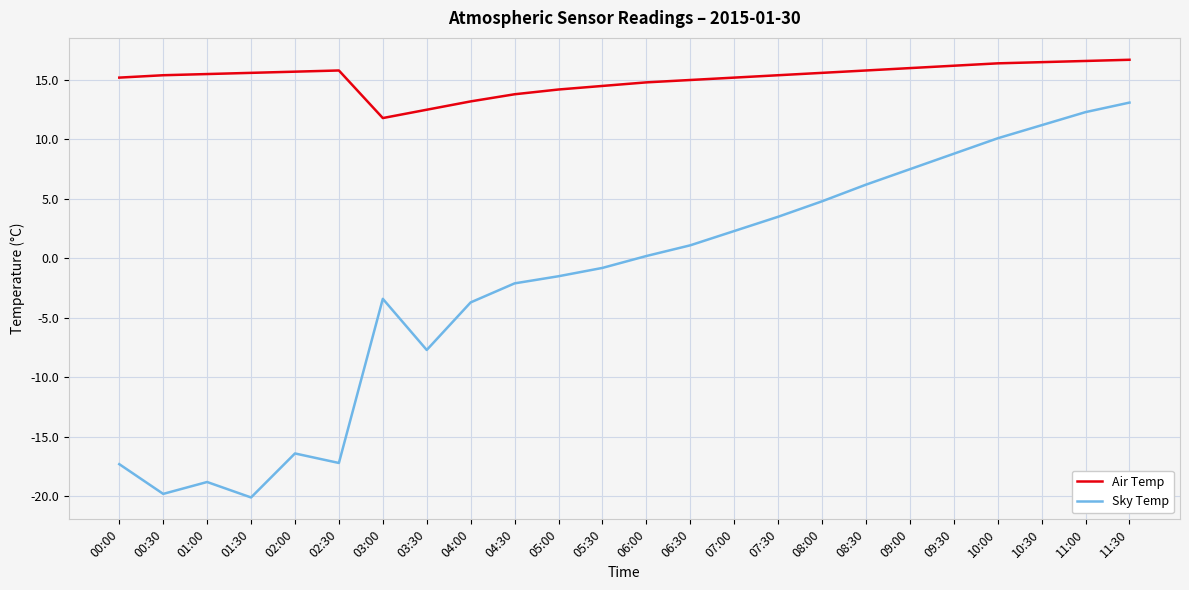

In Sky Temp, how many points are higher than both neighbors (excluding endpoints)?

3